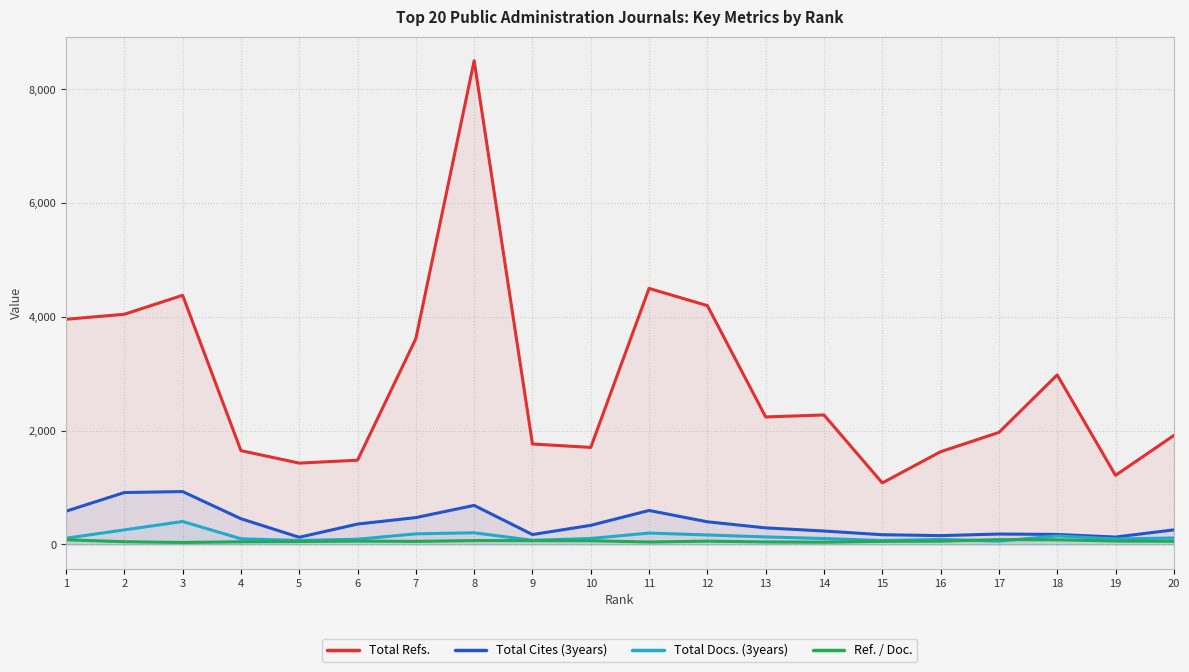

Reading left to right, what are all the values shown in this chart?

Total Refs.: 3956	4044	4377	1648	1429	1480	3616	8499	1765	1705	4498	4196	2240	2275	1081	1629	1968	2979	1214	1914
Total Cites (3years): 584	912	929	452	126	358	472	686	174	336	597	398	291	236	171	155	183	176	130	256
Total Docs. (3years): 109	256	403	100	70	92	186	205	73	105	200	167	132	104	69	88	59	150	96	114
Ref. / Doc.: 82	48	35	47	51	59	54	68	67	65	43	58	44	40	54	58	85	82	60	56